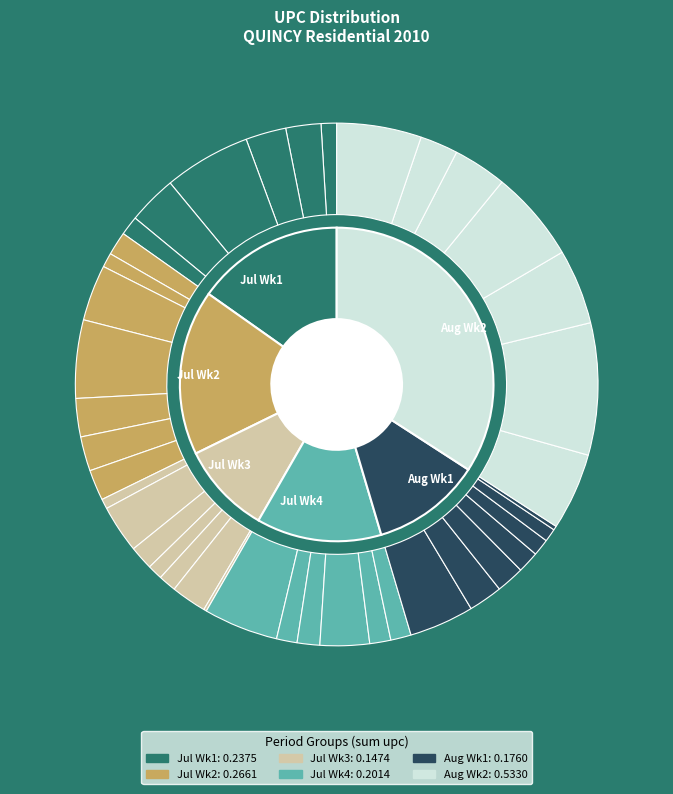

Is there a majority slice in this chart?

No